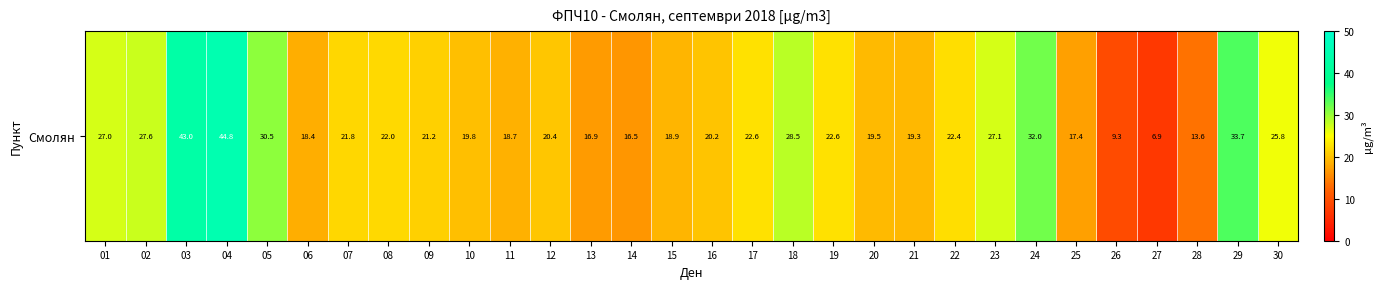

True or false: the data shows 33.7 at 29.

True